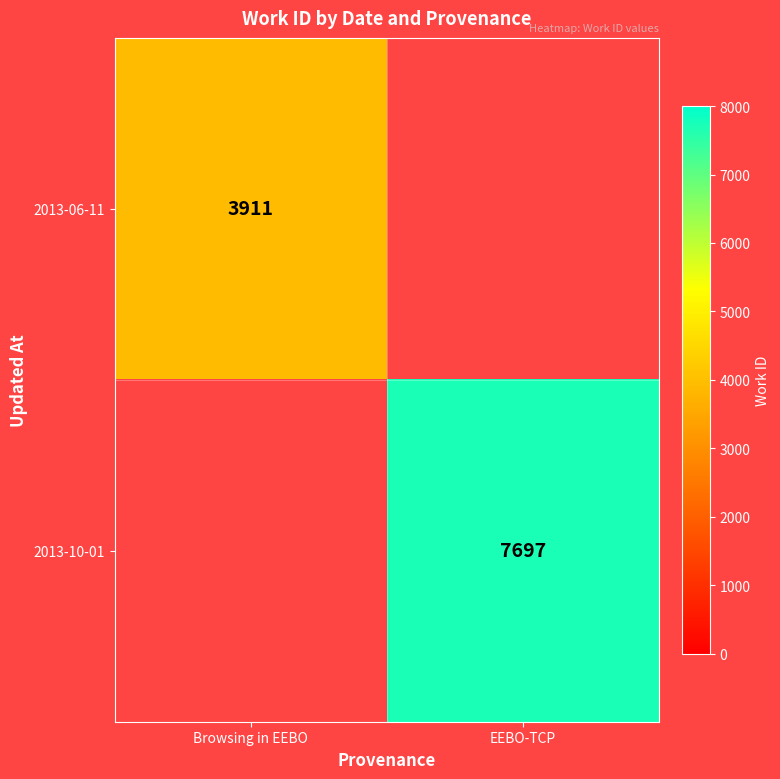

The 2013-10-01 series shows 7697 at EEBO-TCP. True or false?

True